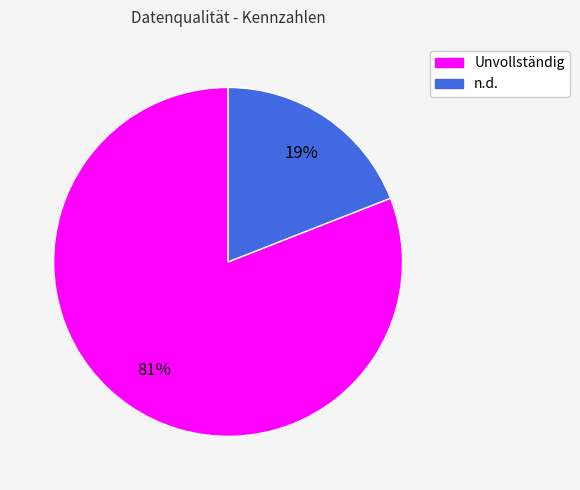

Is it true that n.d. is 19% of the pie?

True